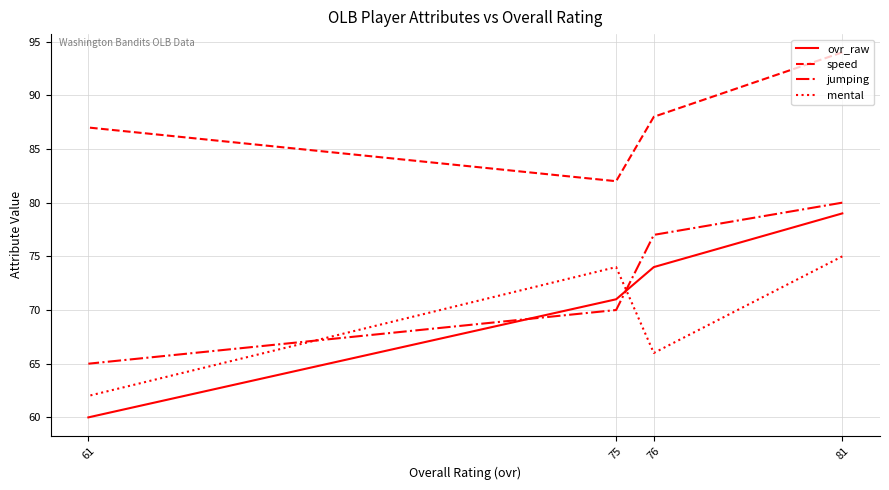

Is it true that jumping equals 36 at 61?

False